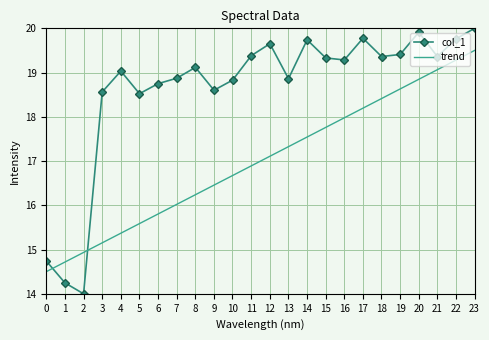

True or false: trend and col_1 cross at least once.

True